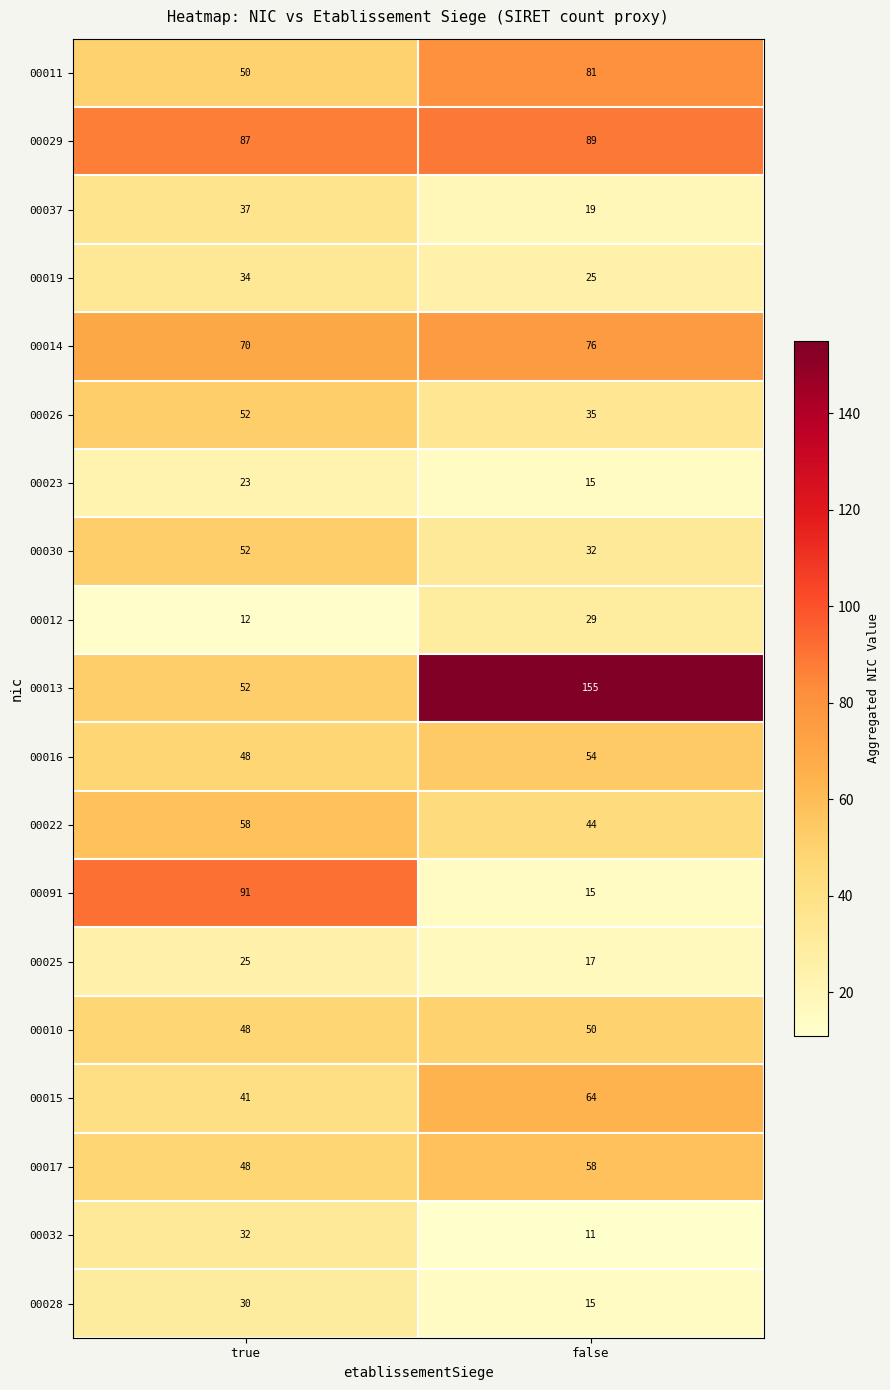

Which series changed the most between true and false?

00013